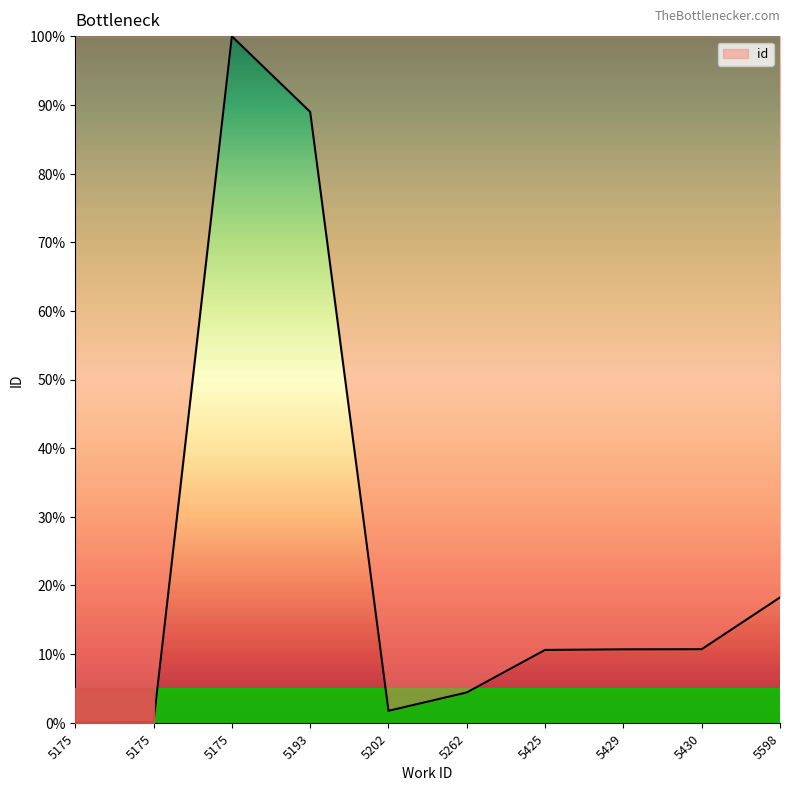

True or false: the data has more than 2 interior local peaks.

False